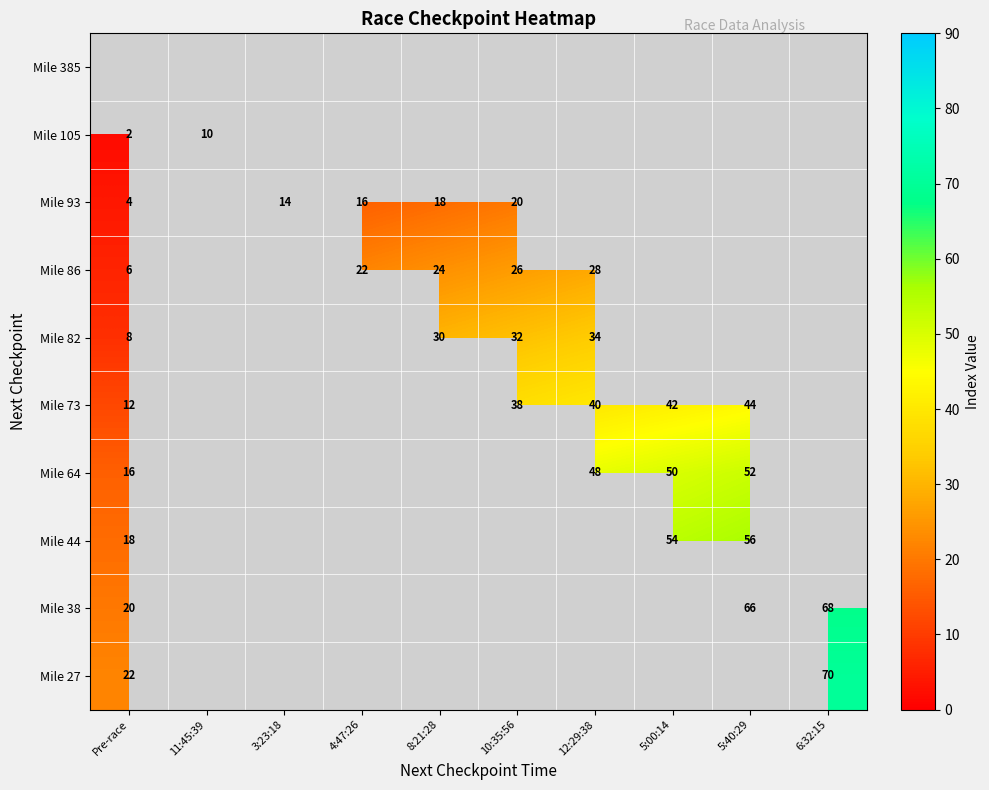

How many series are shown in this chart?

10